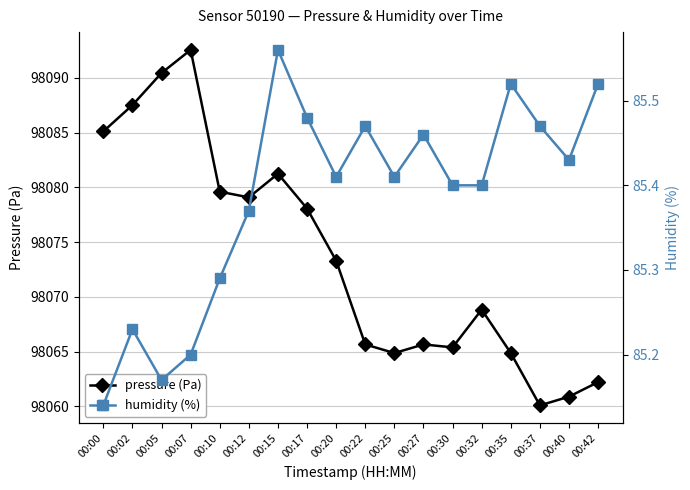

Which has a higher value, 00:10 or 00:22?

00:10